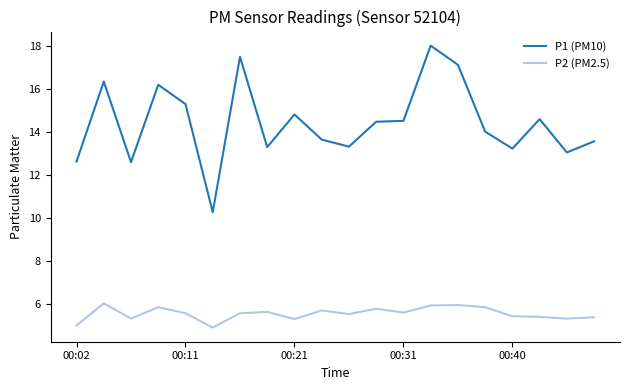

What is the difference between the maximum and second lowest values in the P2 (PM2.5) series?

1.0